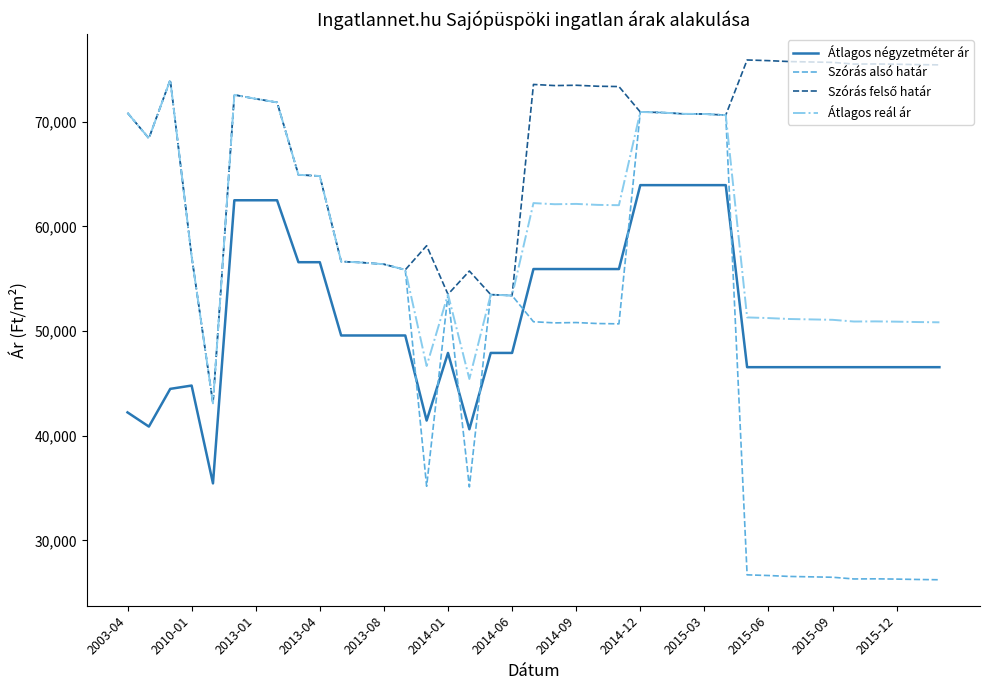

True or false: Átlagos reál ár and Átlagos négyzetméter ár cross at least once.

False